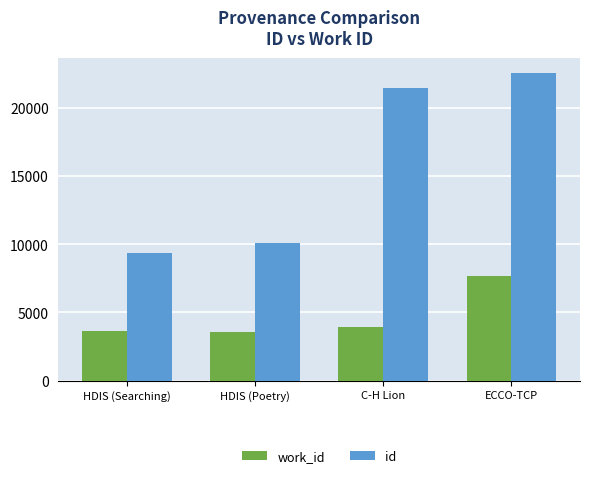

Does the chart contain stacked bars?

No